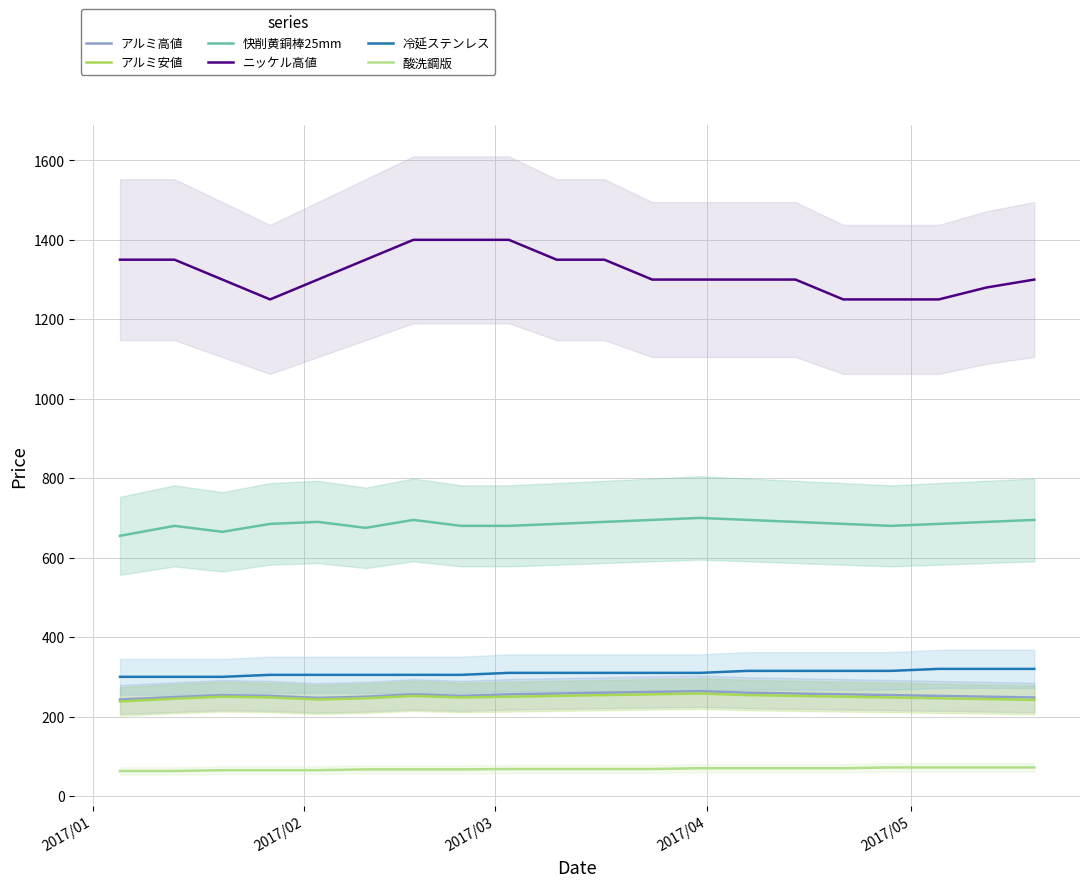

True or false: ニッケル高値 and アルミ高値 intersect in this chart.

False